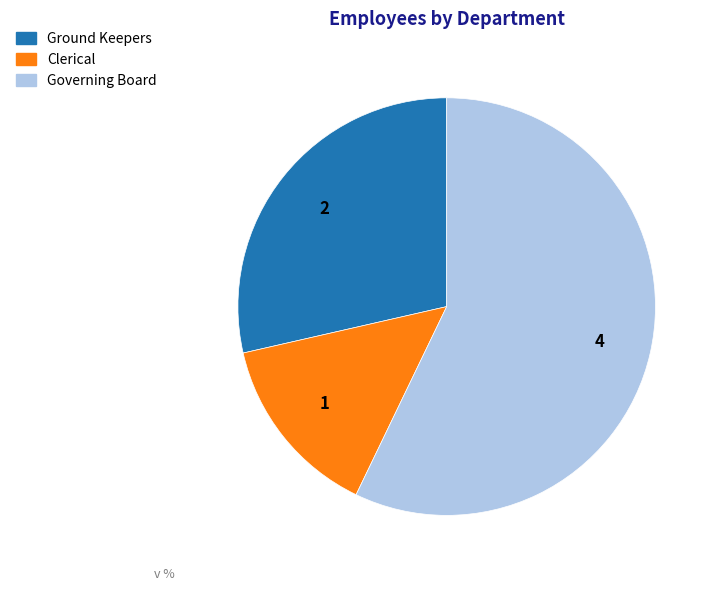

What is the smallest slice in the pie chart?

Clerical